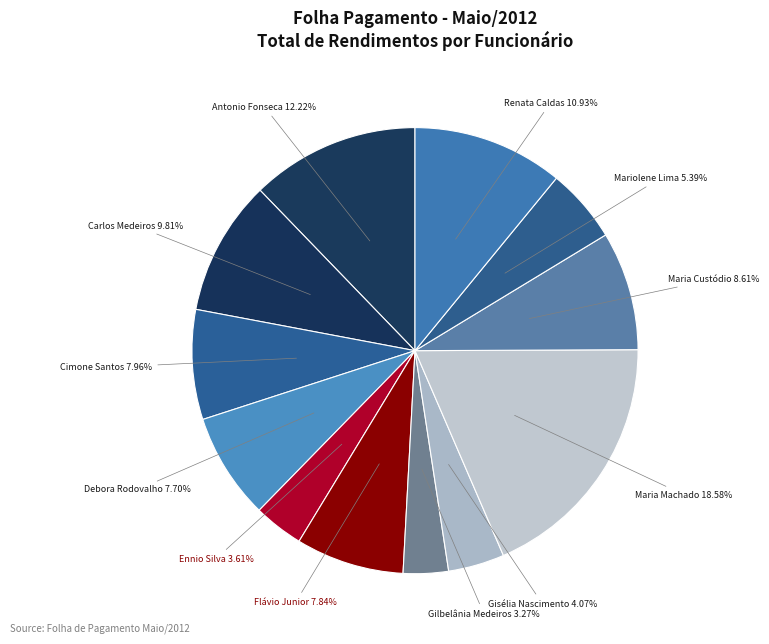

Is there any slice that represents more than half of the pie?

No